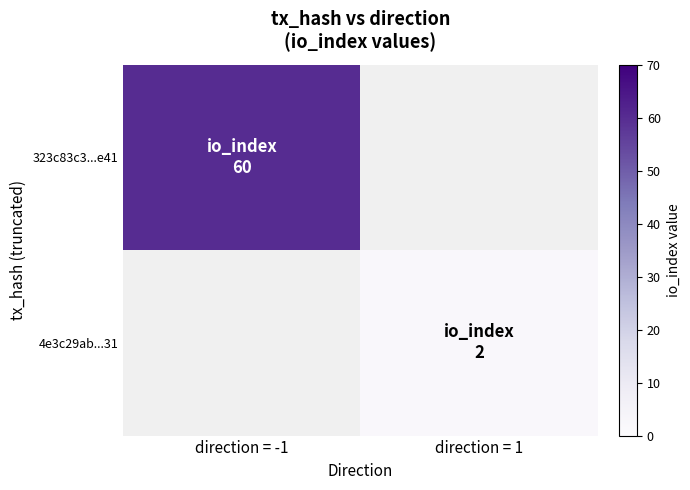

How many values in 4e3c29ab...31 are above zero?

1